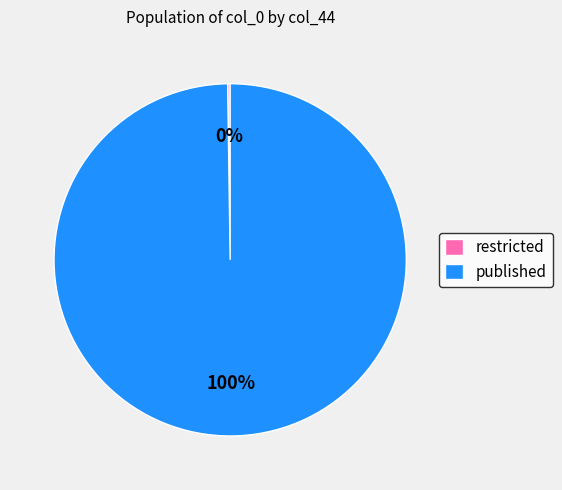

To the nearest percent, what is the average slice percentage?

50%